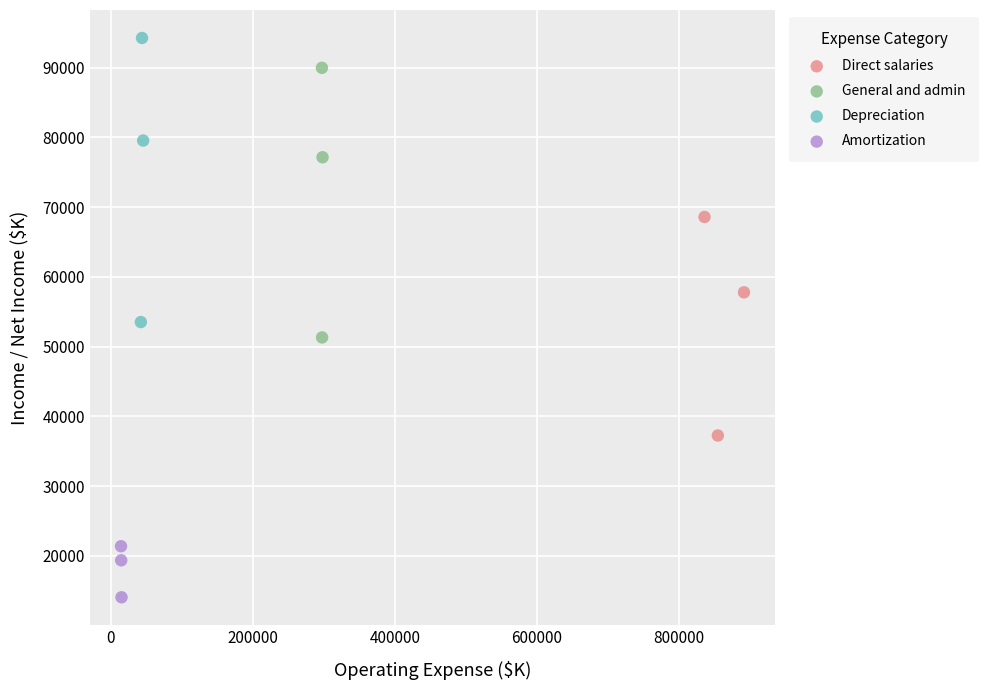

Which series has the widest spread of Y values?

Depreciation